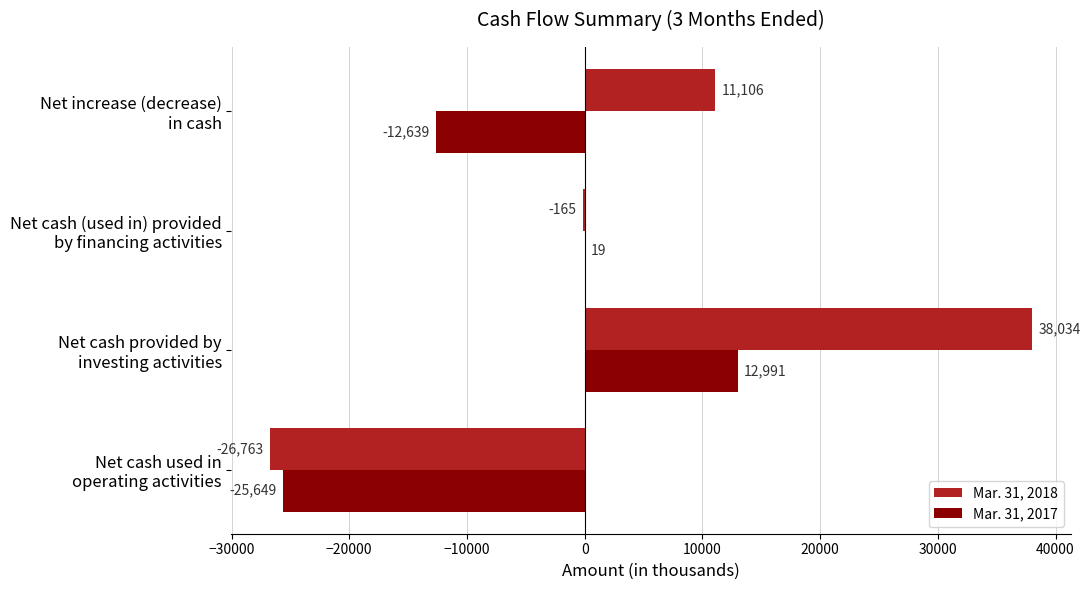

What is the highest value of the Mar. 31, 2018 series?

38034